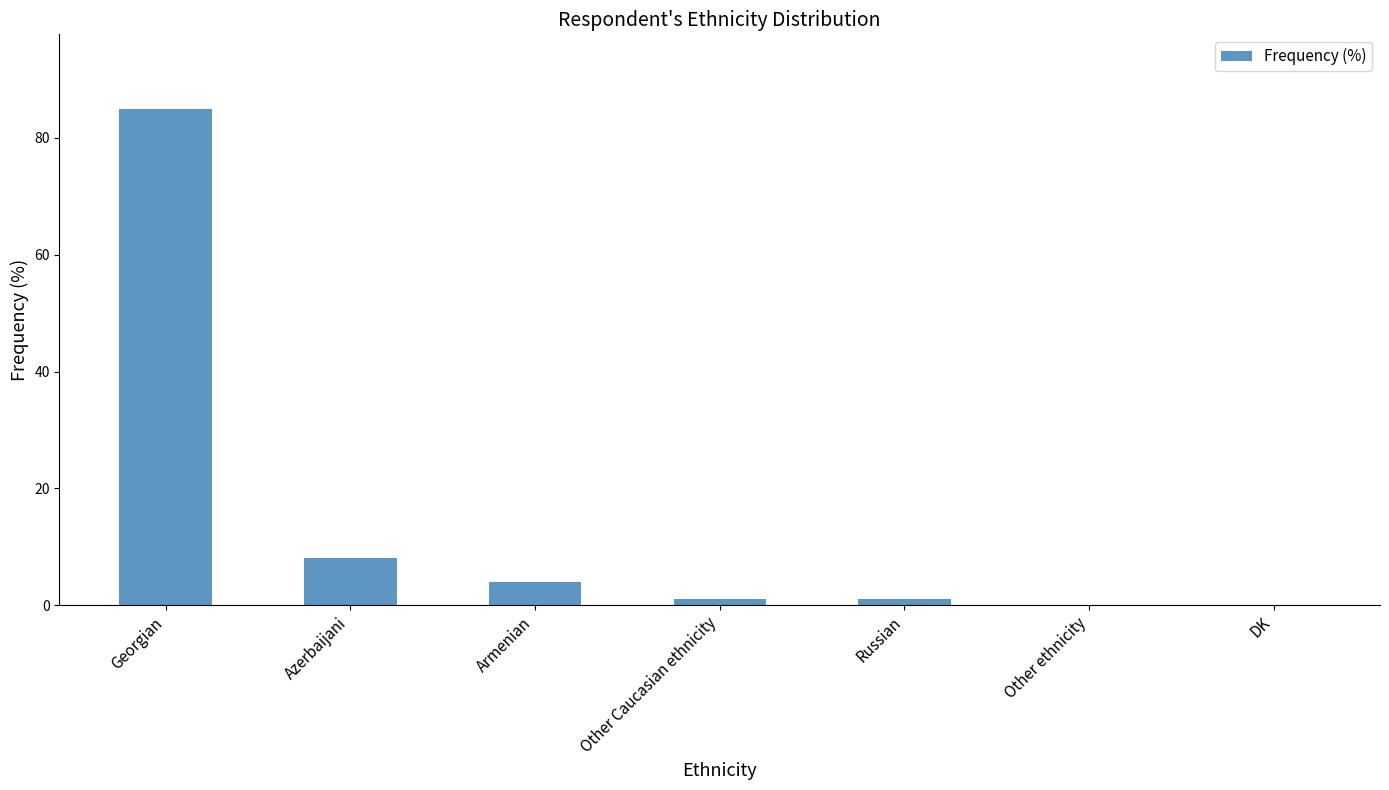

True or false: the data shows 1 at Russian.

True